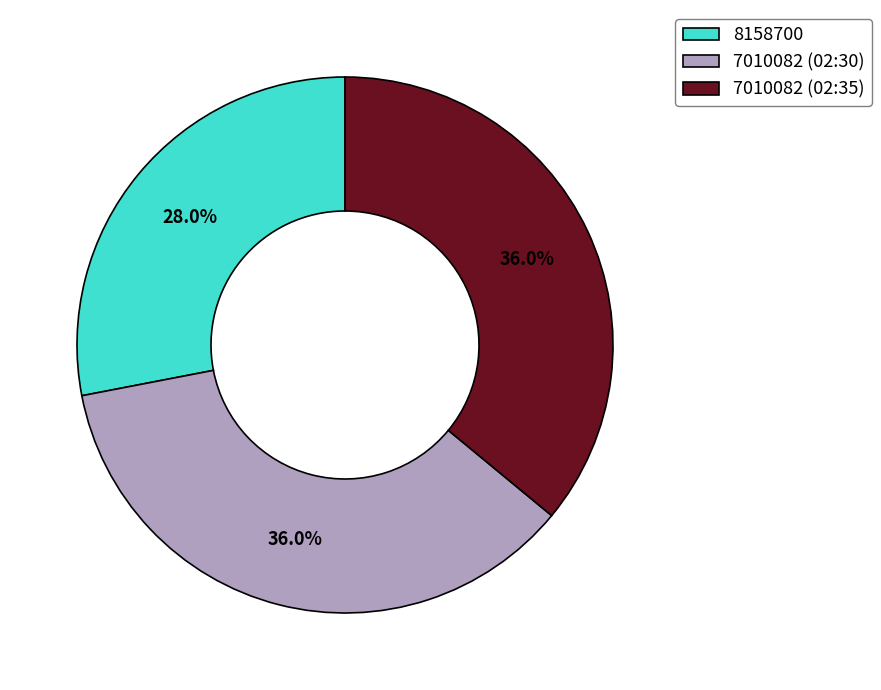

To the nearest percent, what is the average slice percentage?

33%